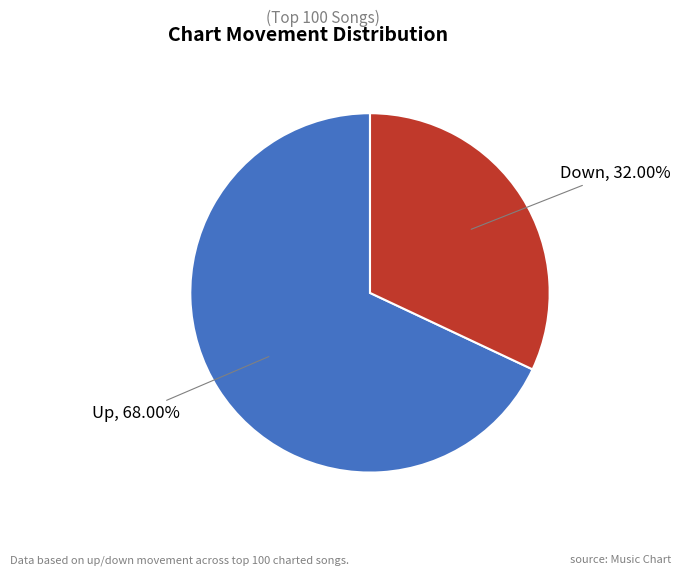

Does any single category account for the majority?

Yes